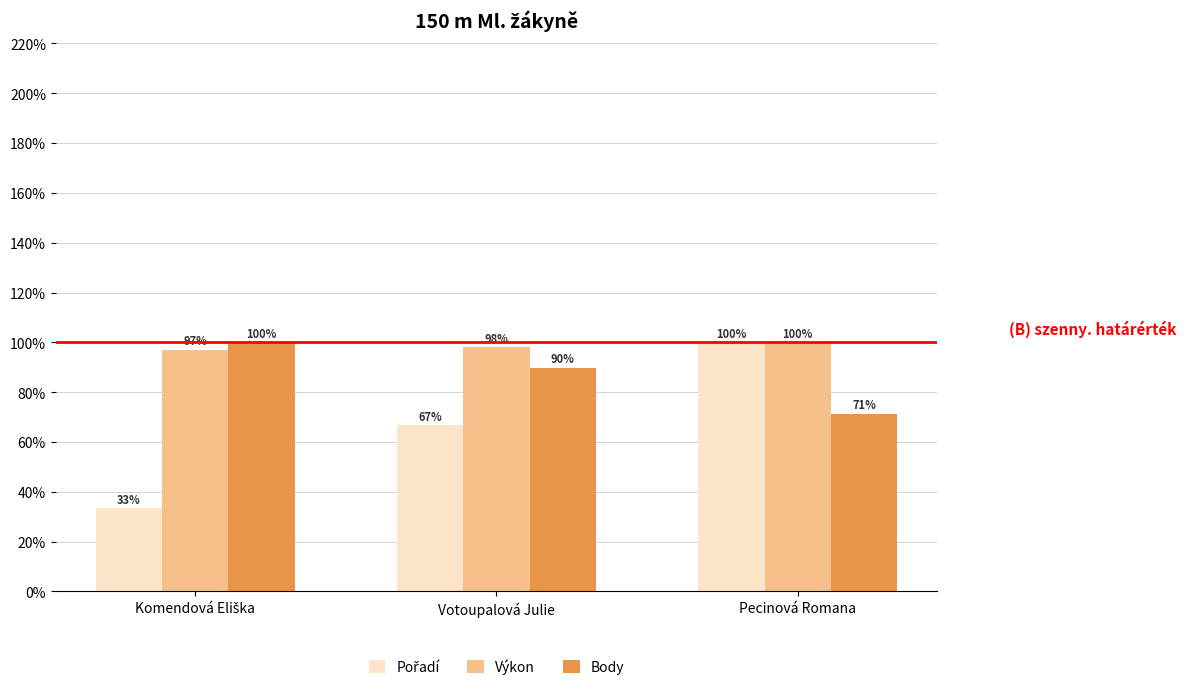

What is the average value of the Výkon series?

98.3